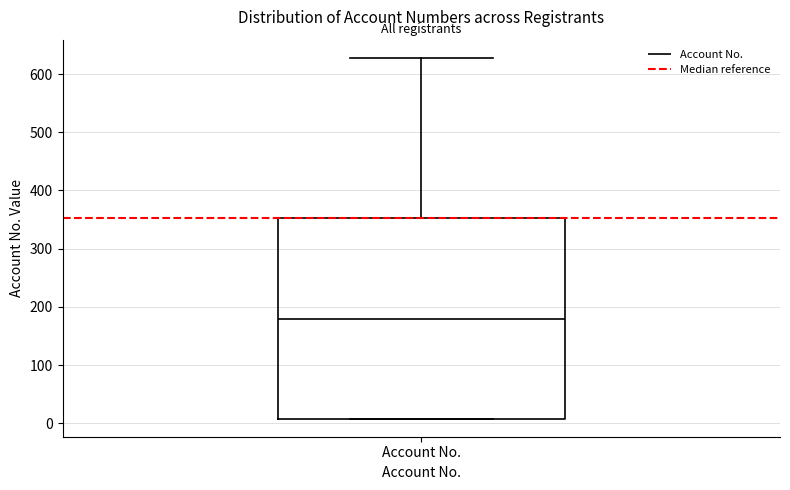

Transcribe this box plot: give where the median line is, the range the box spans, and where the two whiskers end, as read against the y-axis. The values are not printed on the chart, so give them approximately, as read against the axis.

median 180, box 10 to 350, whiskers 10 to 630